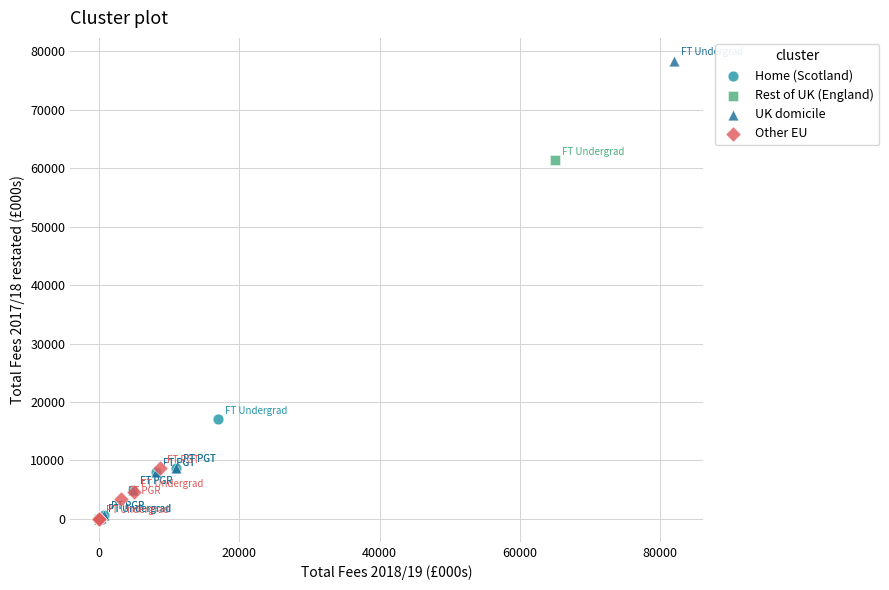

Which series has the widest spread of Y values?

UK domicile